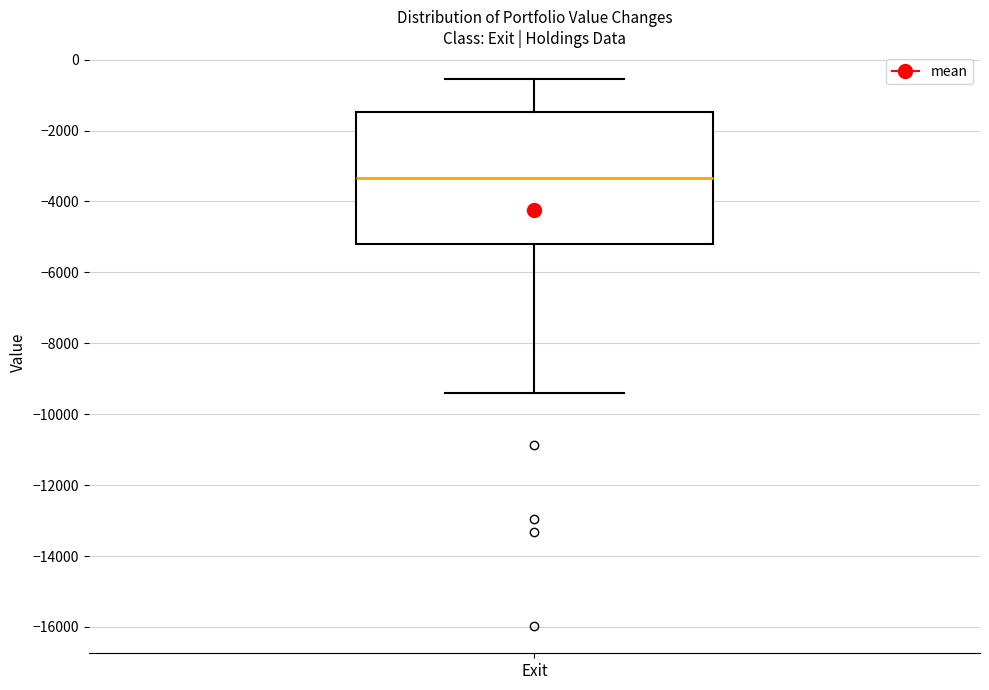

Where does the lower whisker of the box for Exit end on the y-axis? The values are not printed on the chart, so give them approximately, as read against the axis.

-9400